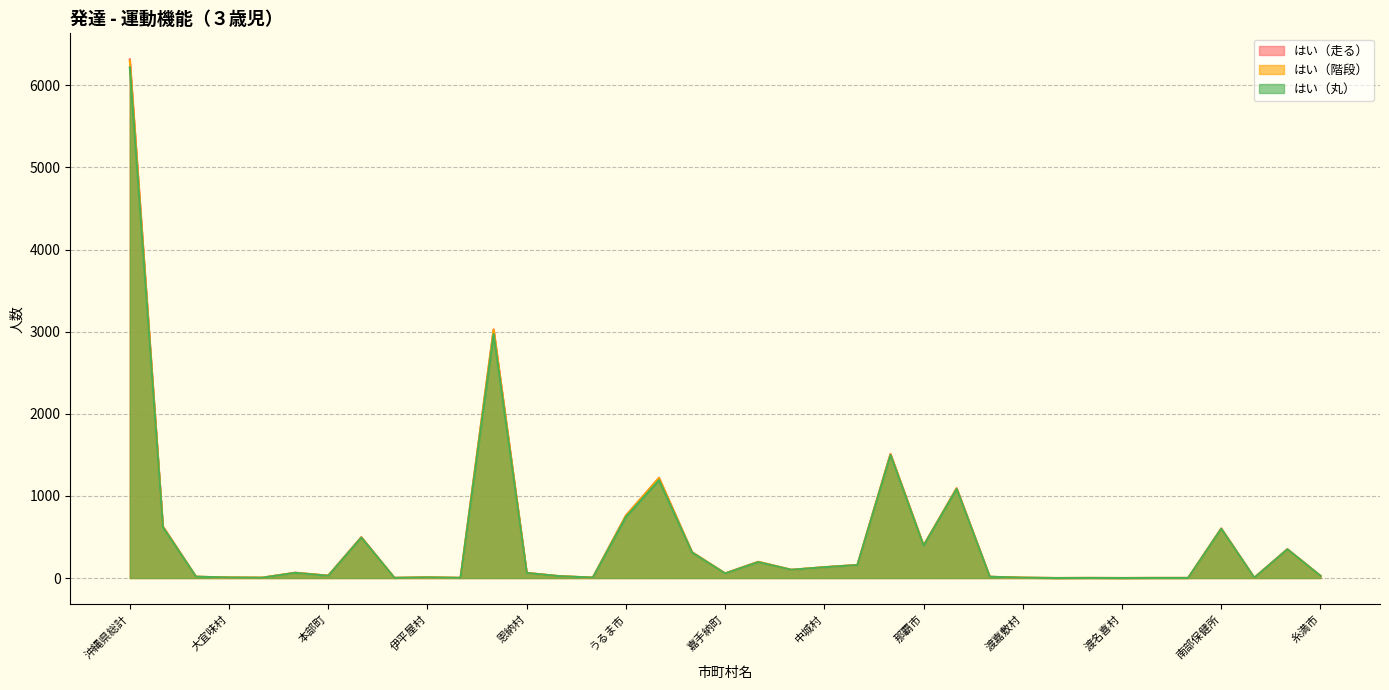

How many values in はい（丸） are above zero?

35